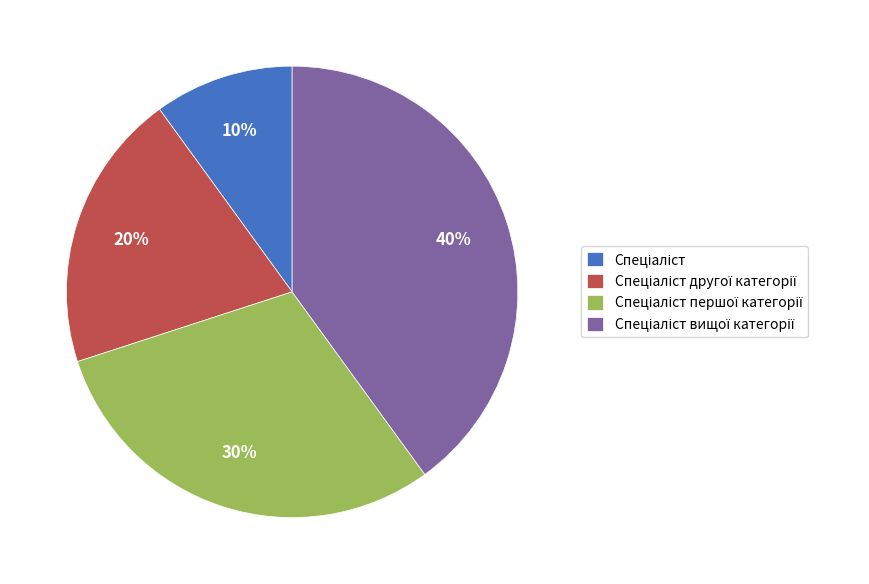

Does any single category account for the majority?

No